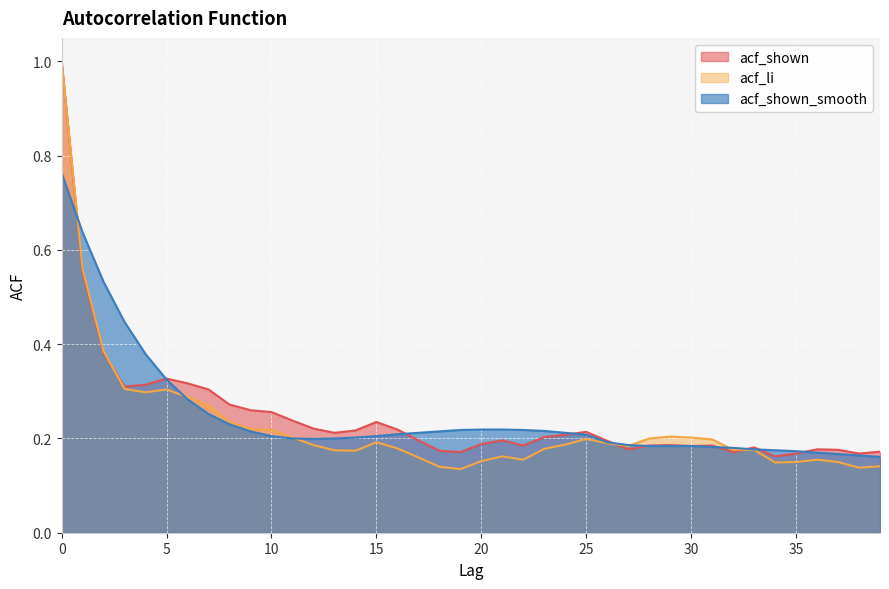

What are all the series names shown in the legend?

acf_shown, acf_li, acf_shown_smooth